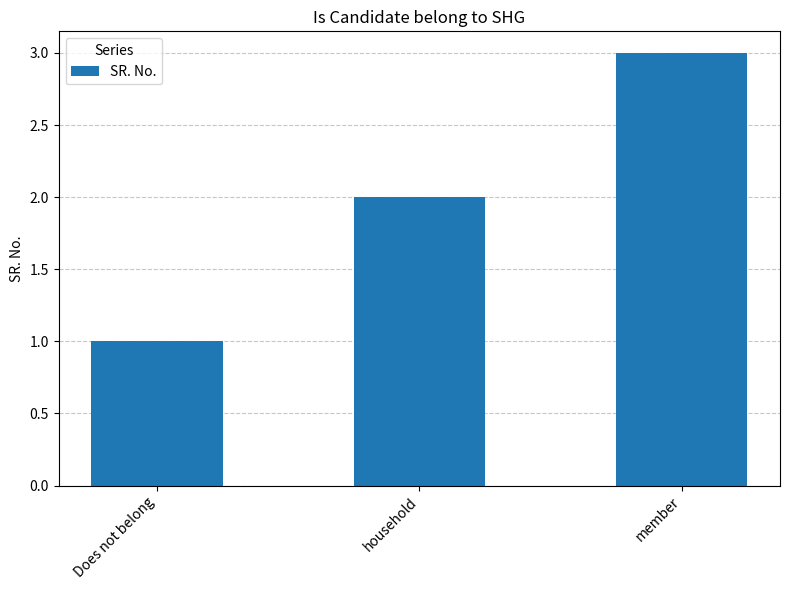

How many values are below 2?

1